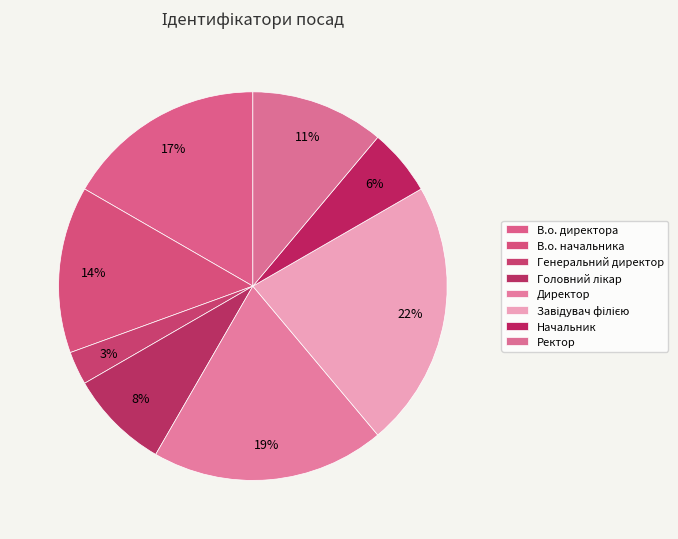

What percentage is the Головний лікар slice, to the nearest percent?

8%